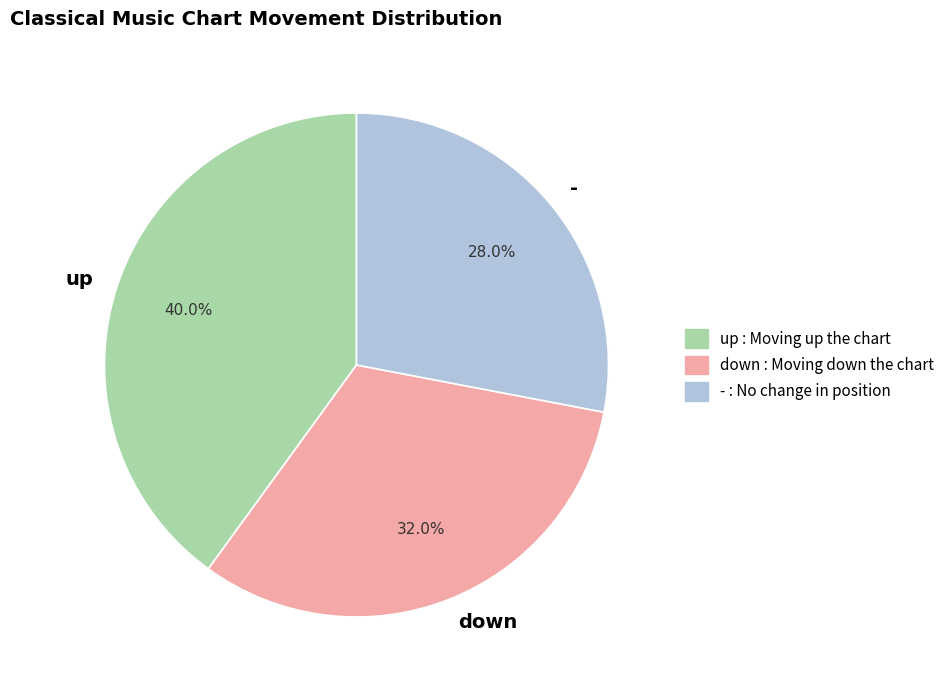

To the nearest percent, what is the difference between the largest and smallest slice percentages?

12%